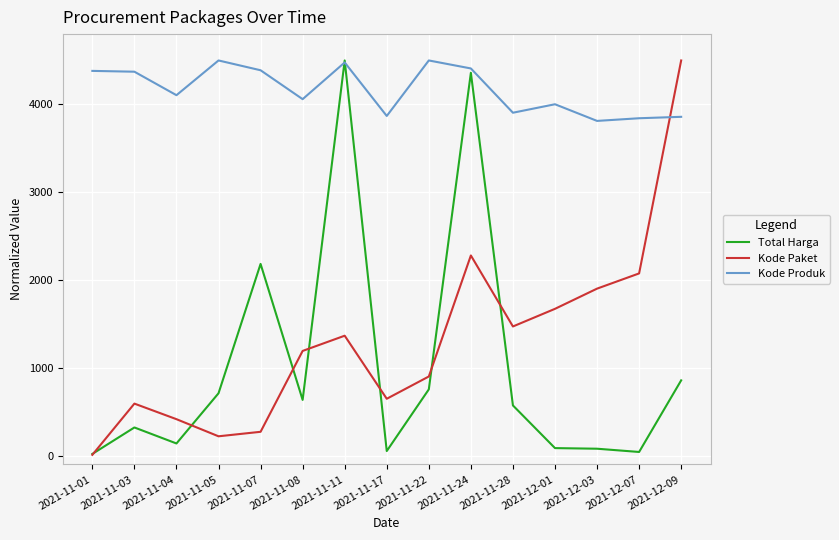

Does the chart have visible grid lines?

Yes